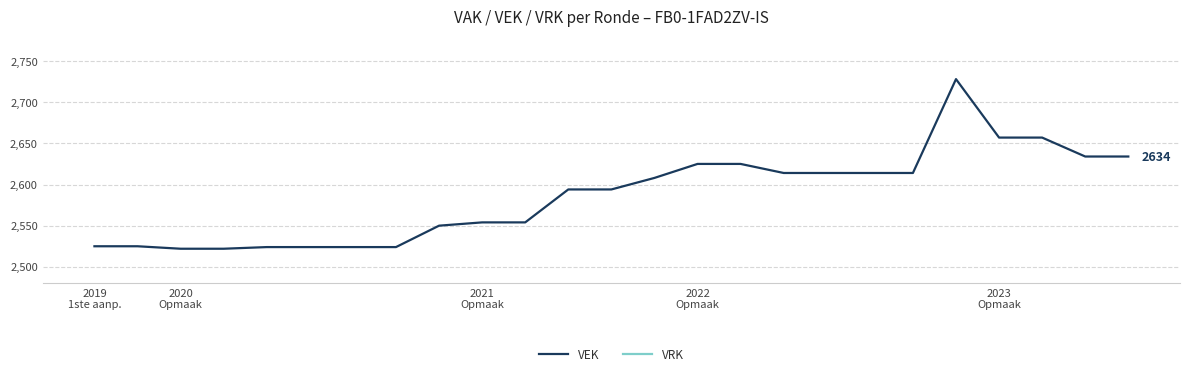

What is the lowest value of the VEK series?

2522